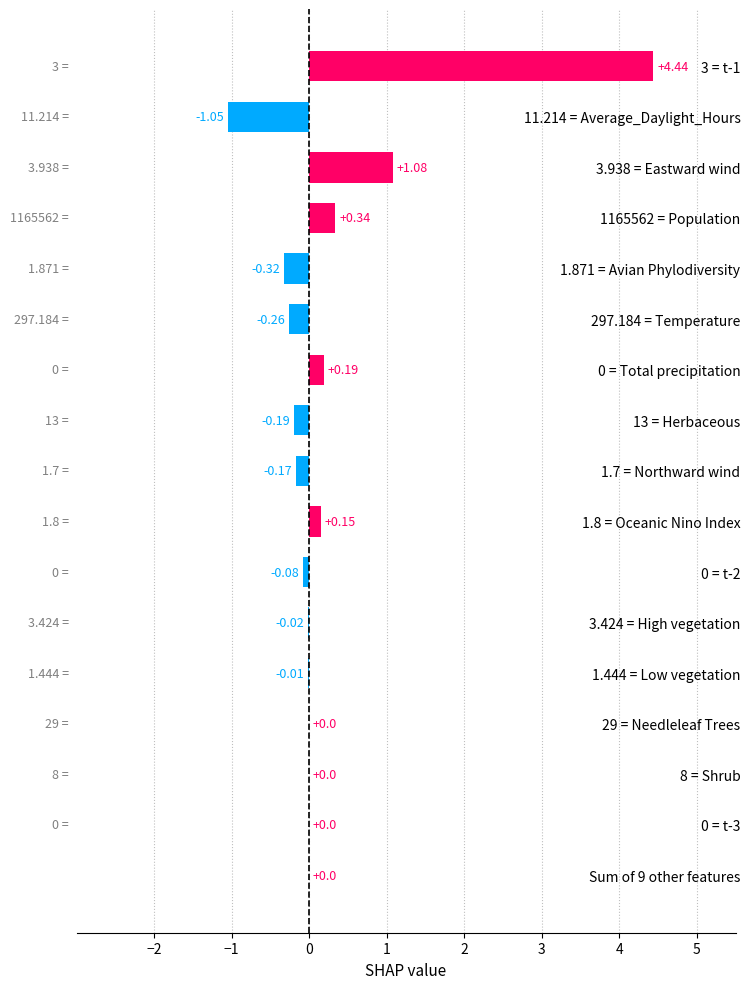

What is the change in value from 3.938 = Eastward wind to 1165562 = Population?

-0.7